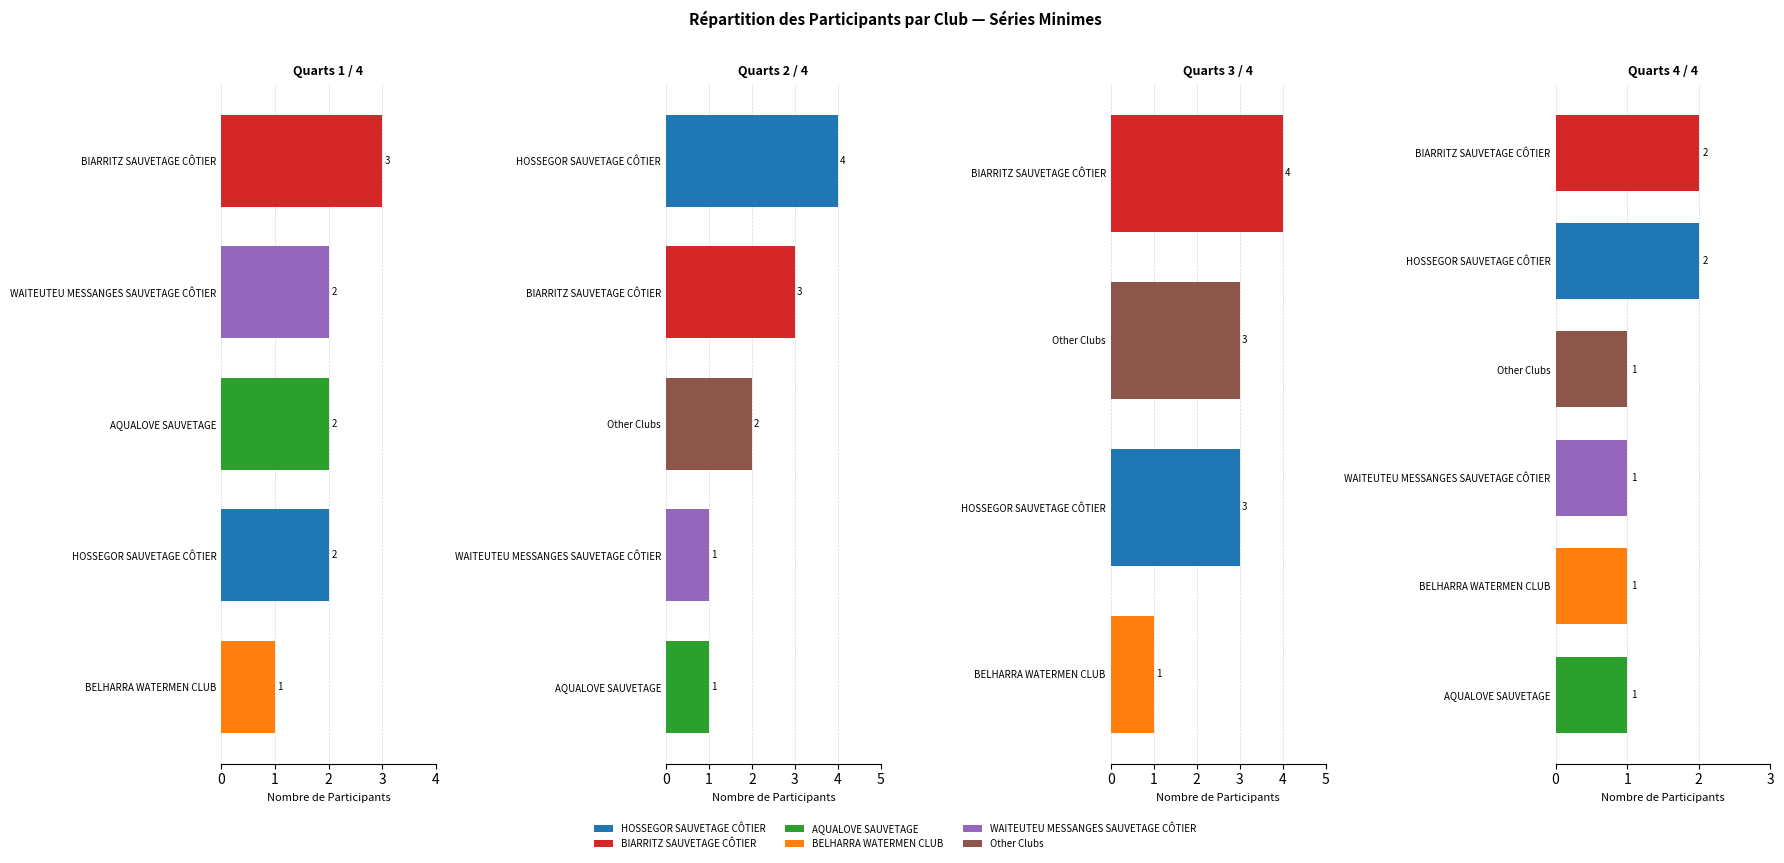

What is the difference between the second highest and second lowest values?

1